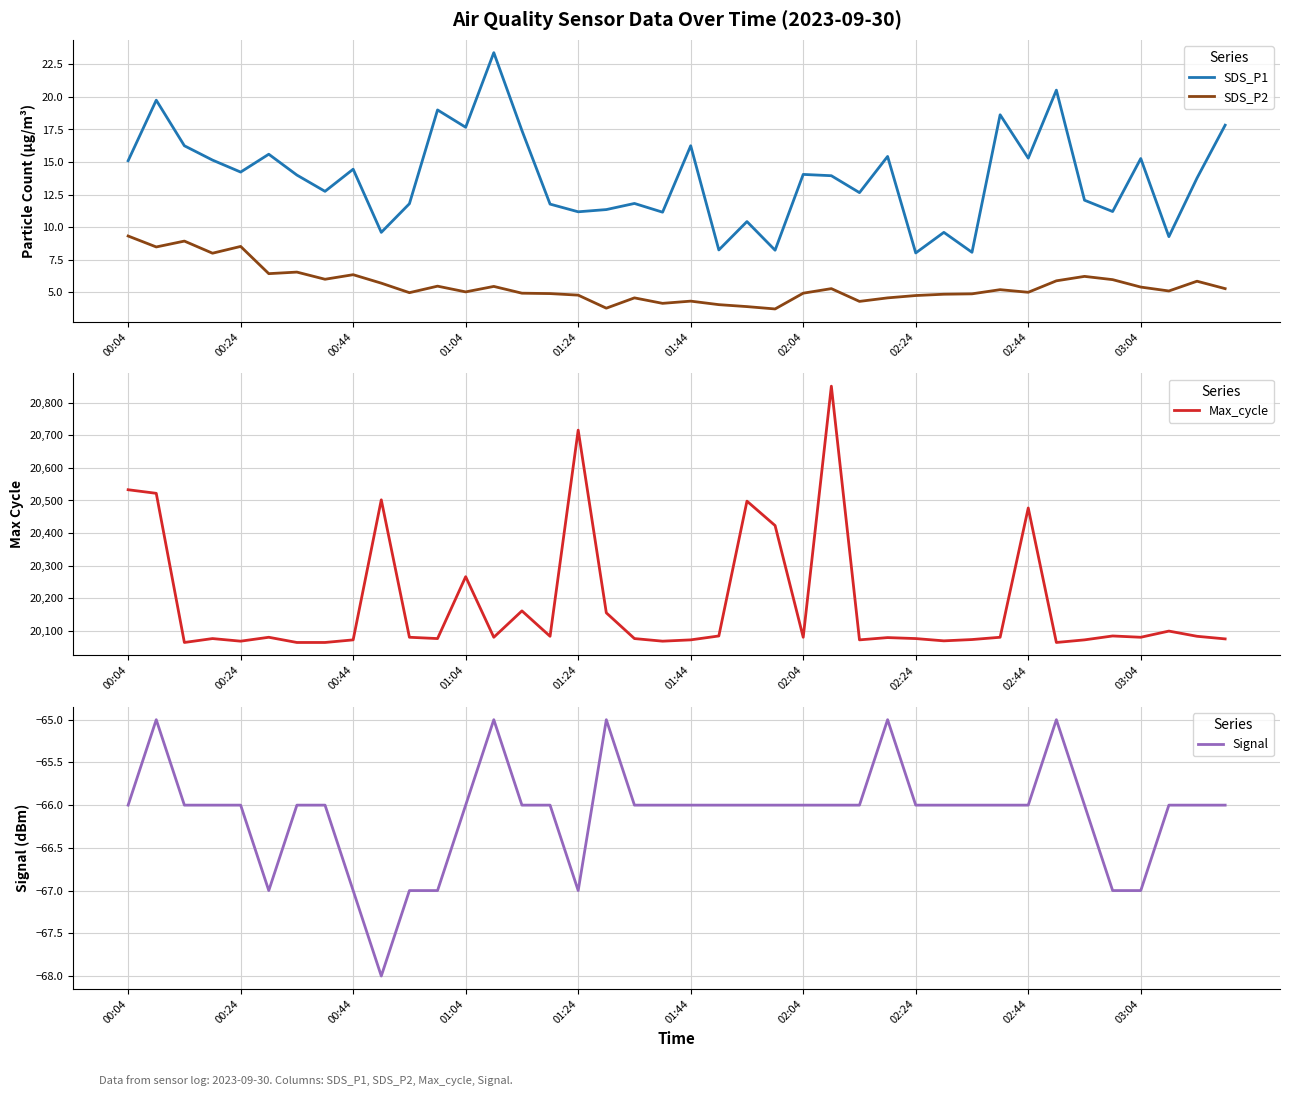

Which series has the largest range (max minus min)?

Max_cycle